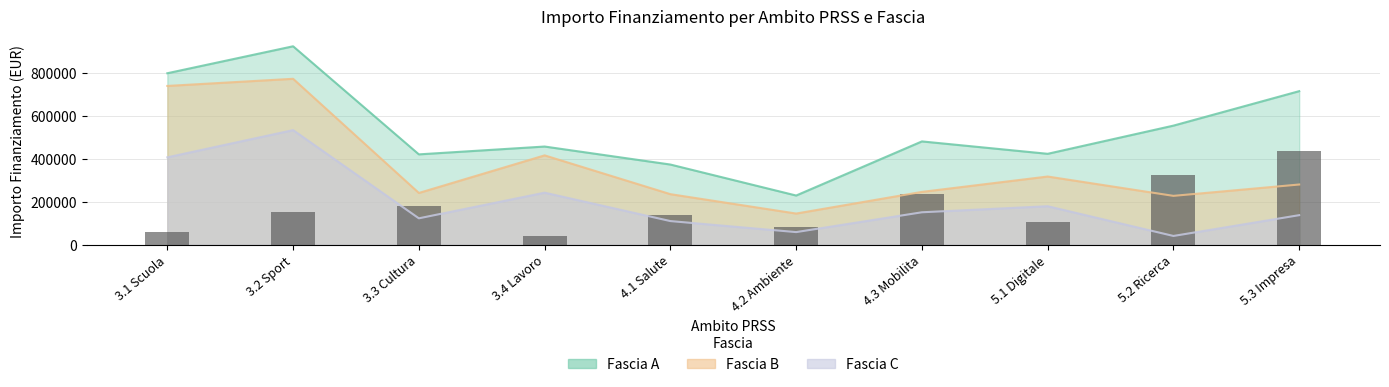

How many data points are less than 151452?

5